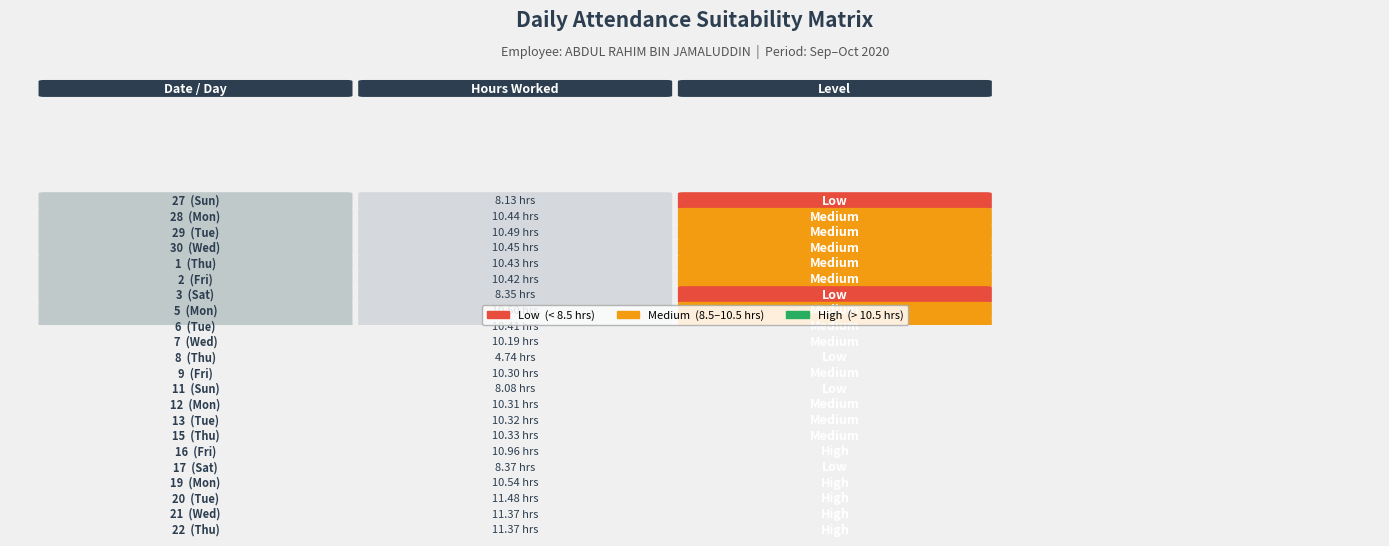

Is it true that 3 equals -3.0 at 1?

False